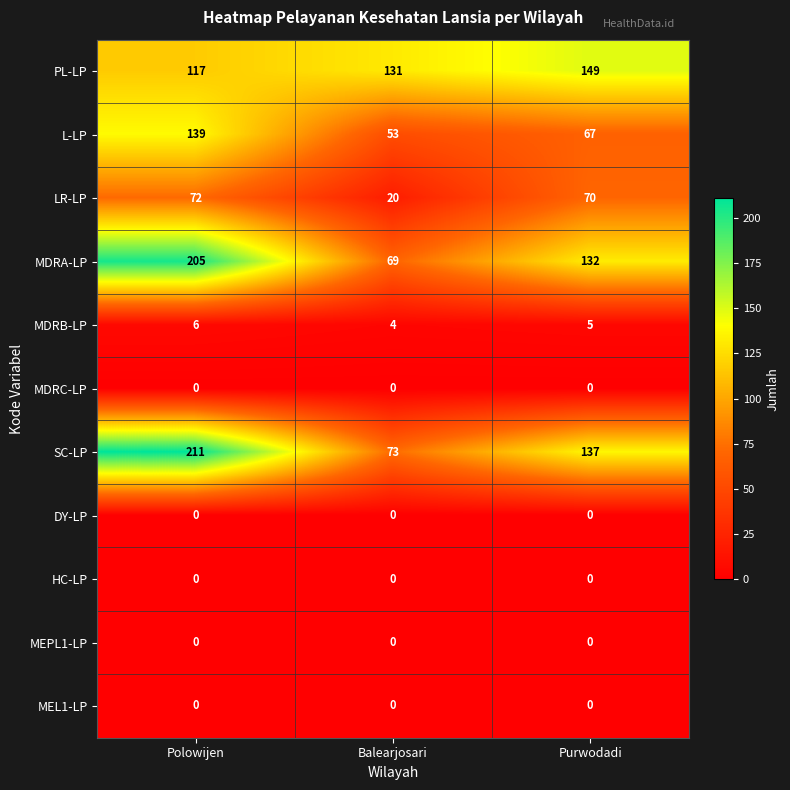

List the labels in order of MDRB-LP value, smallest first.

Balearjosari, Purwodadi, Polowijen